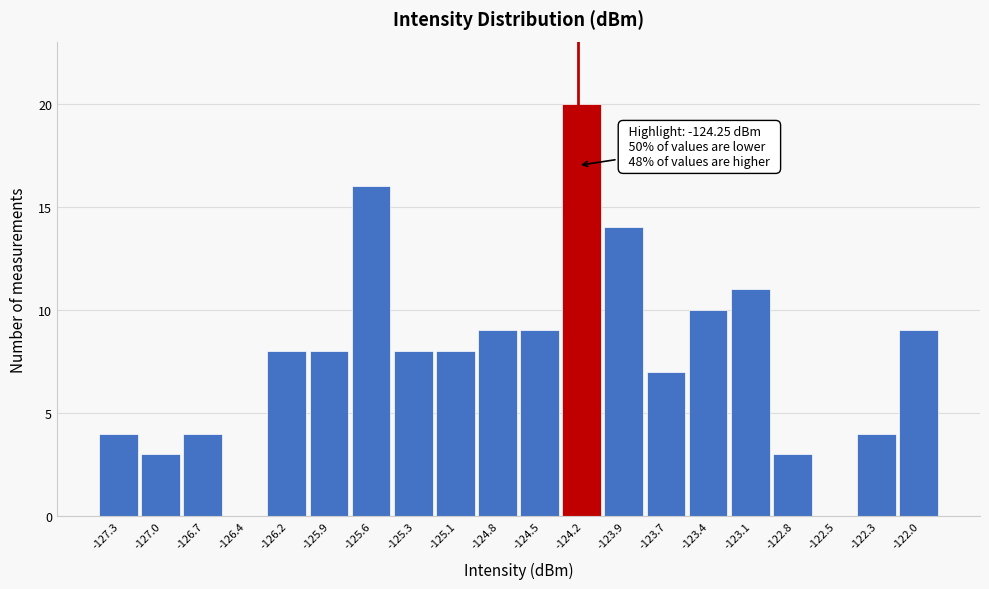

Which range on the x-axis has the tallest bar?

-124.35 to -124.05